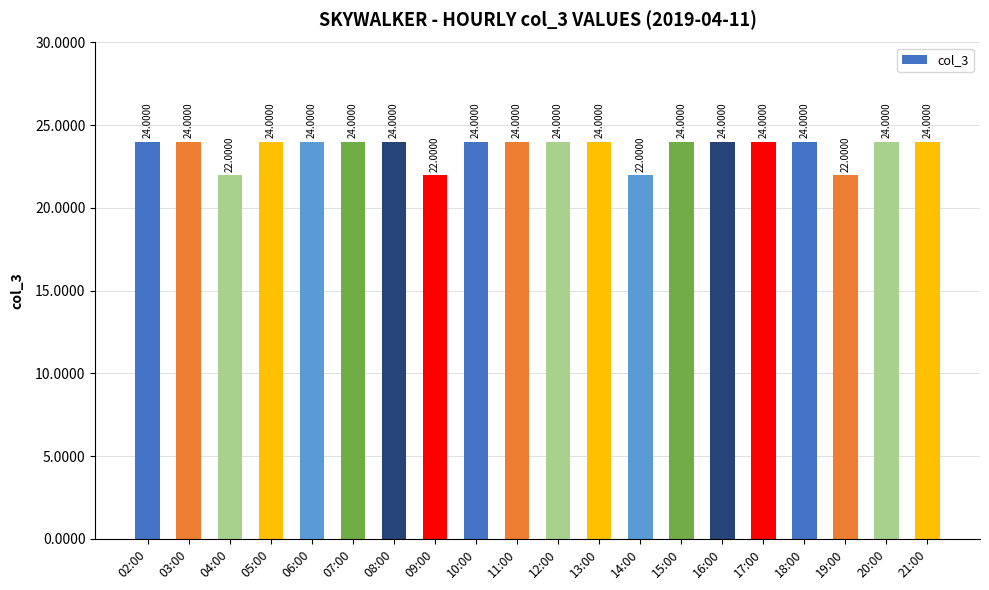

What is the sum of the values at 11:00 and 05:00?

48